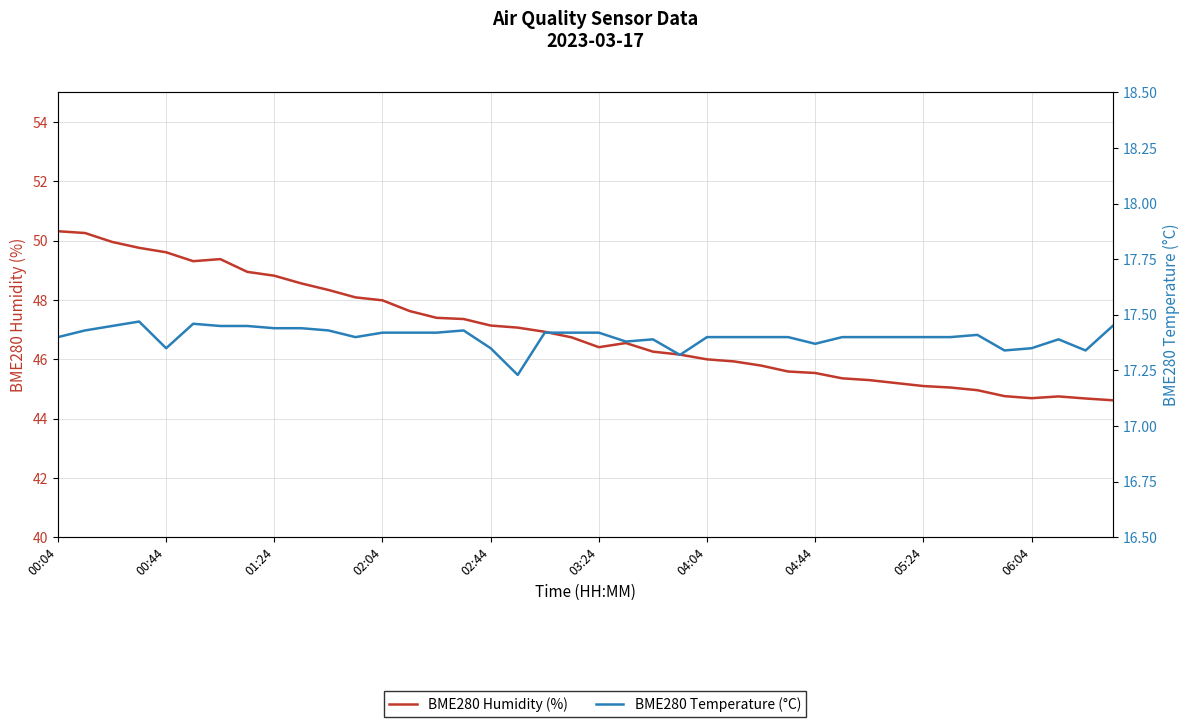

What is the value of the BME280 Temperature (°C) point at the 7th from the left?

17.4